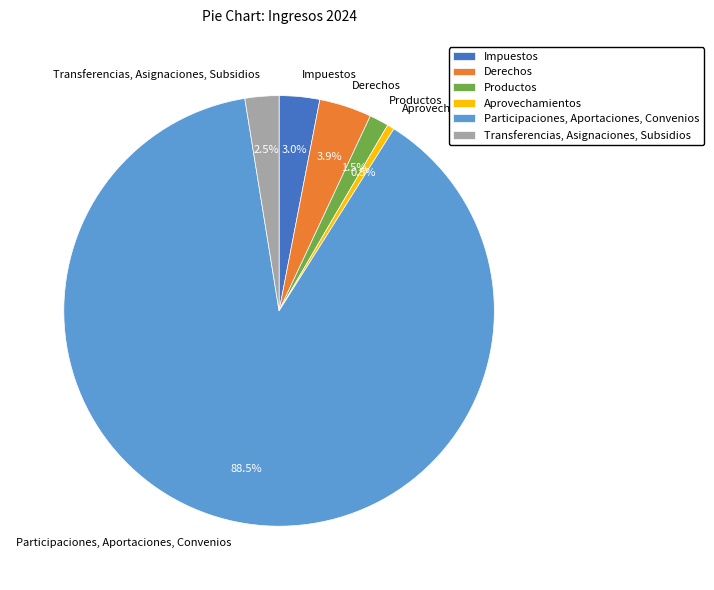

Does Participaciones, Aportaciones, Convenios account for over 50% of the chart?

Yes